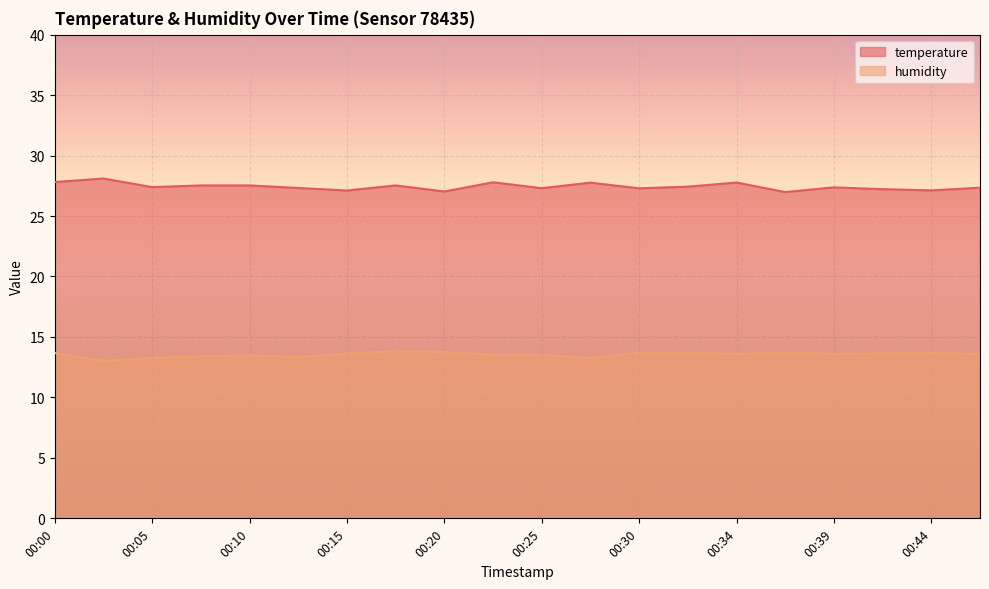

How many lines are shown in the chart?

2